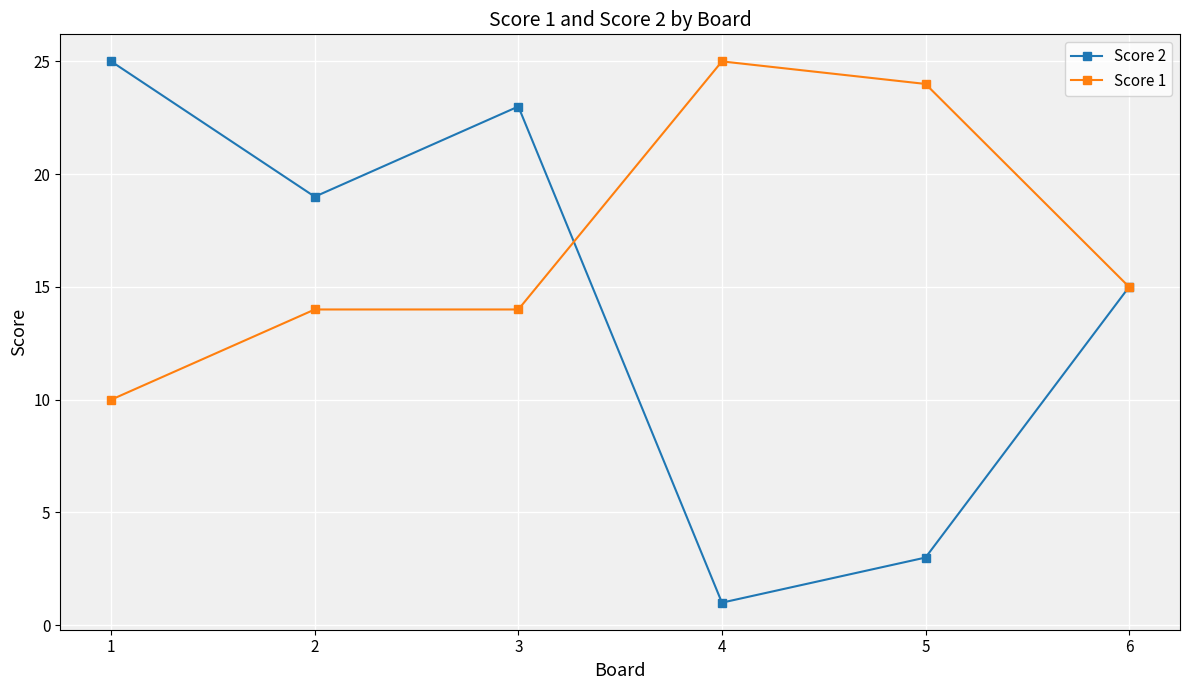

What is the sum of all Score 1 values?

102